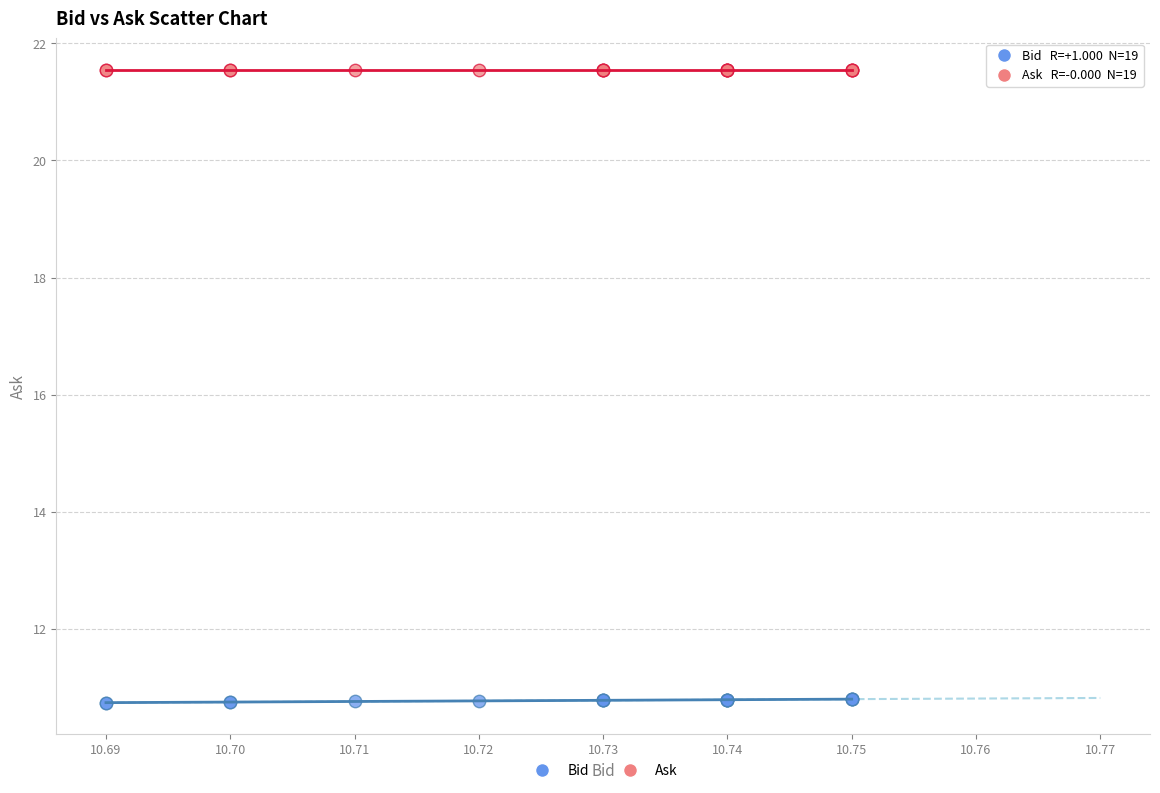

Which series contains the highest Y value?

Ask